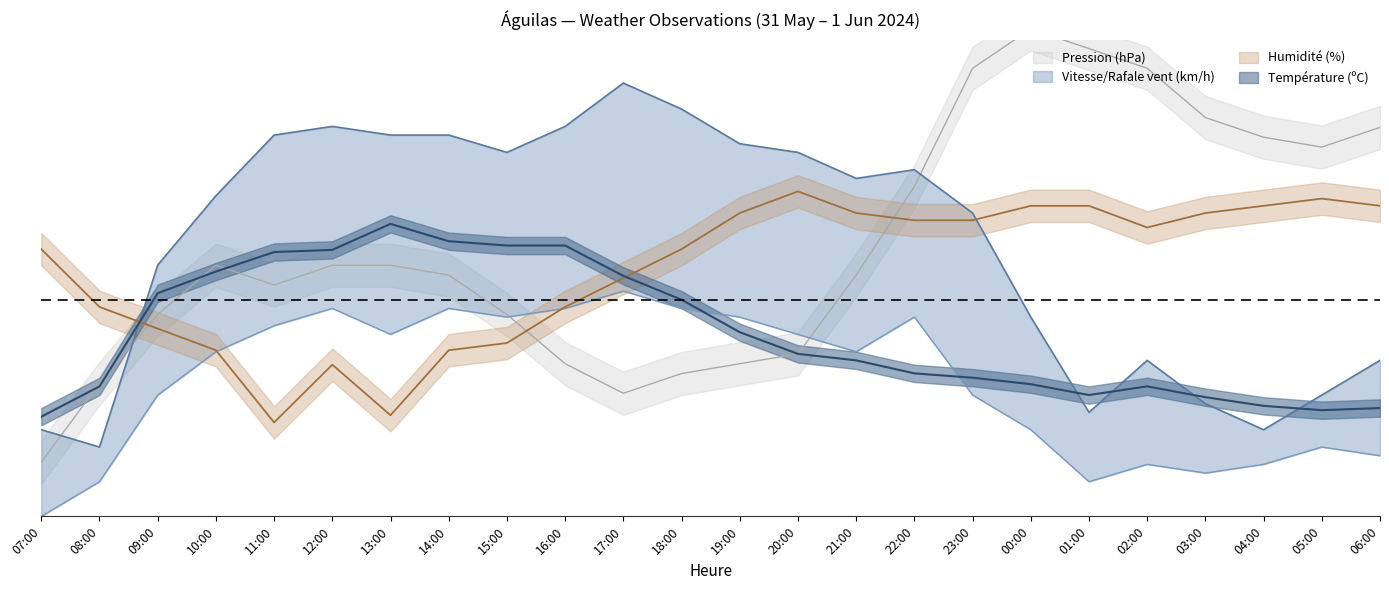

What is the highest value of the Rafale (km/h) series?

40.0